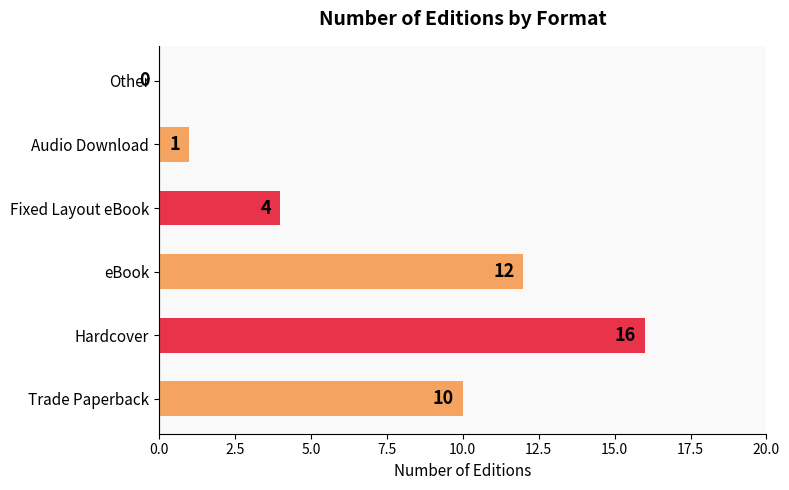

Approximately how many times larger is the value at Trade Paperback compared to Fixed Layout eBook?

2.5